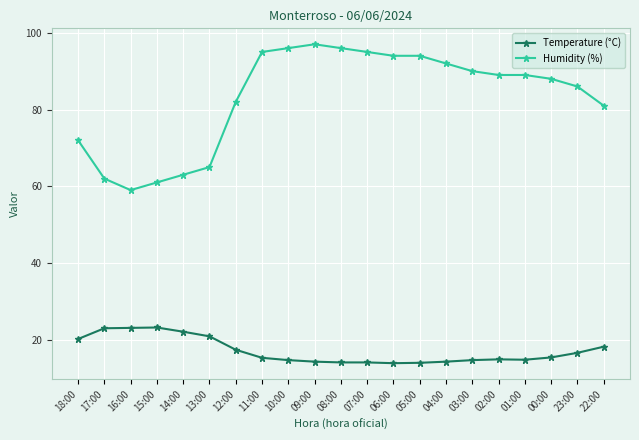

Which label corresponds to the largest value in the chart?

09:00